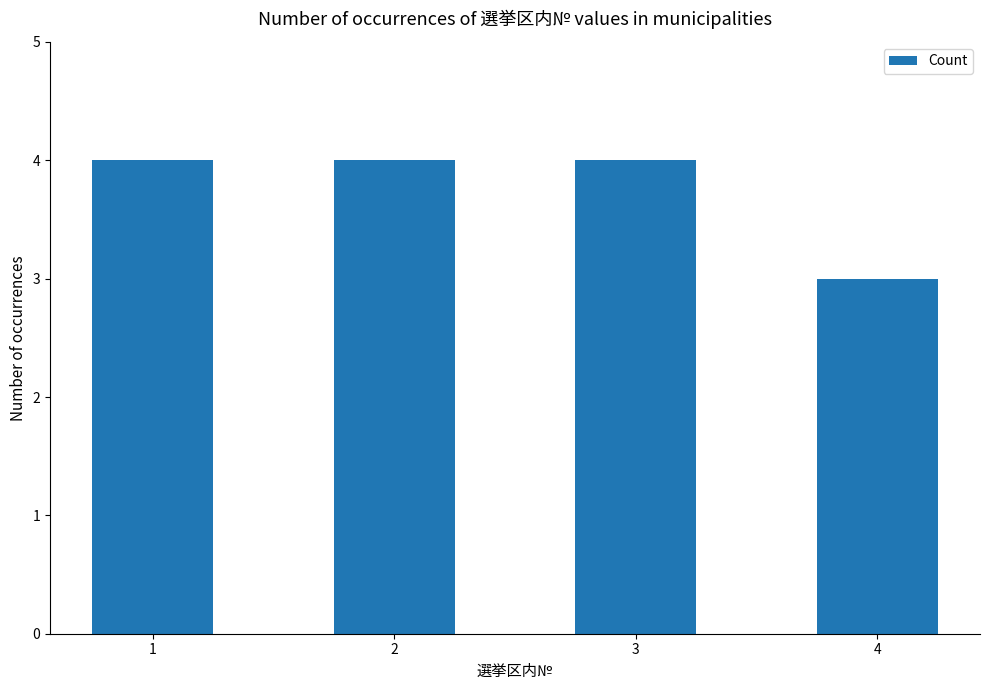

True or false: the data shows 6 at 2.

False